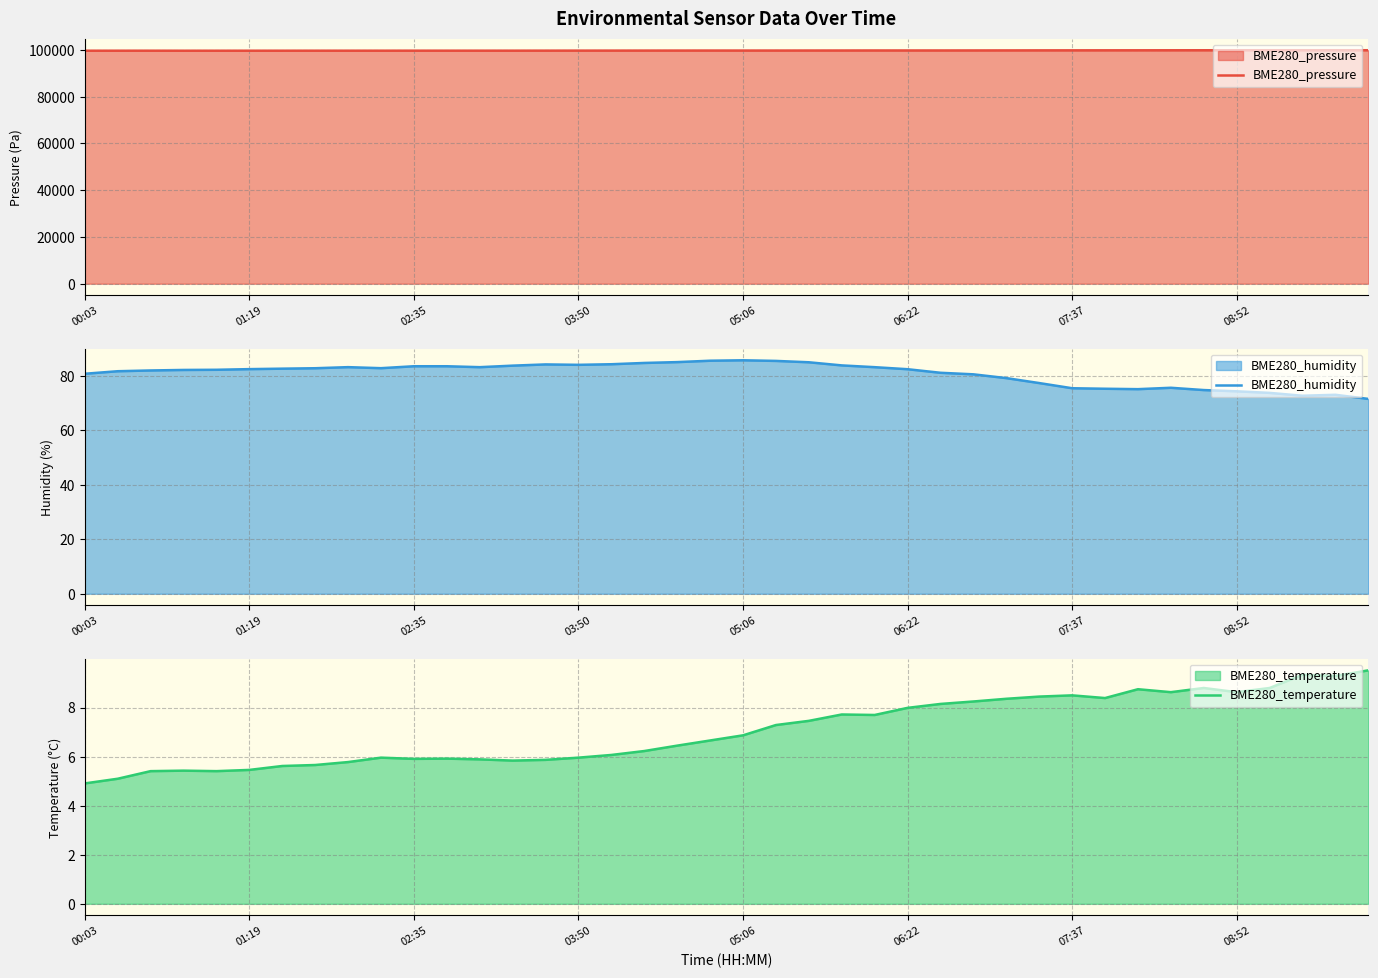

What is the maximum value for BME280_pressure?

99888.6